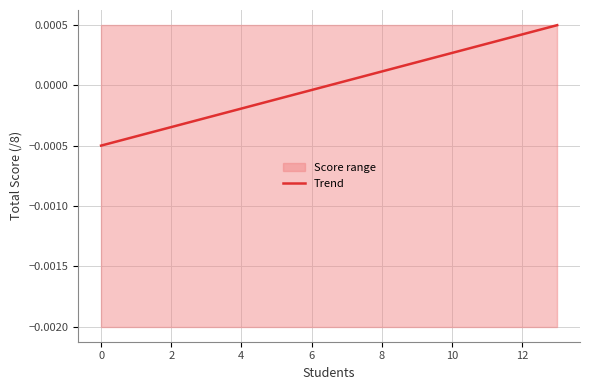

Does the chart have visible grid lines?

Yes